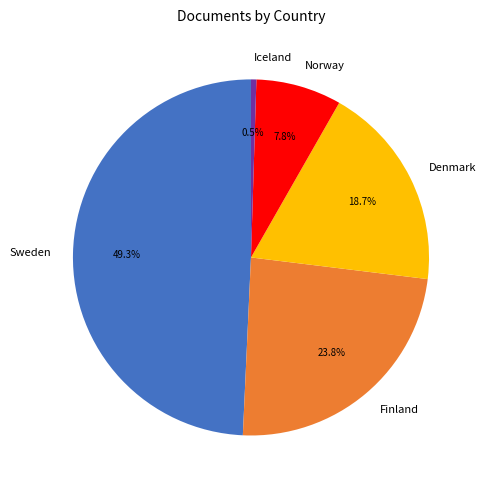

To the nearest percent, what portion does Finland represent?

24%